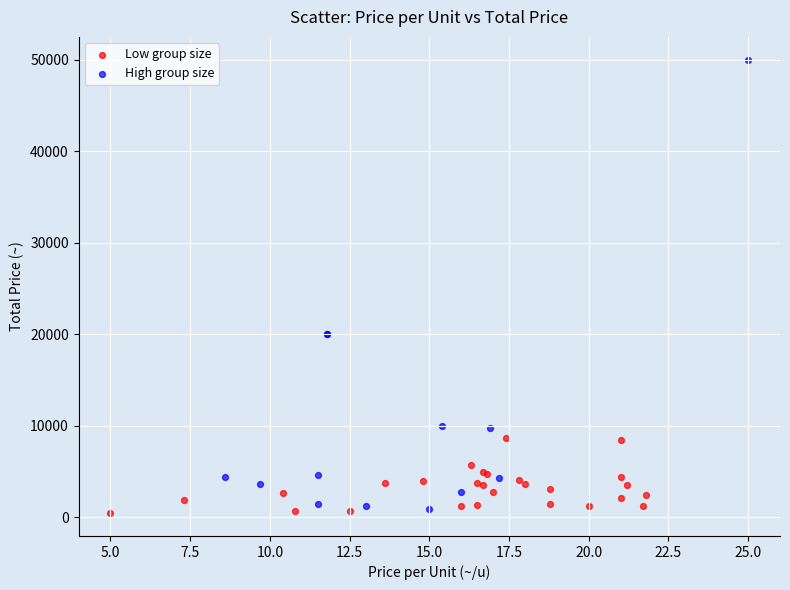

Which series contains the highest Y value?

High group size